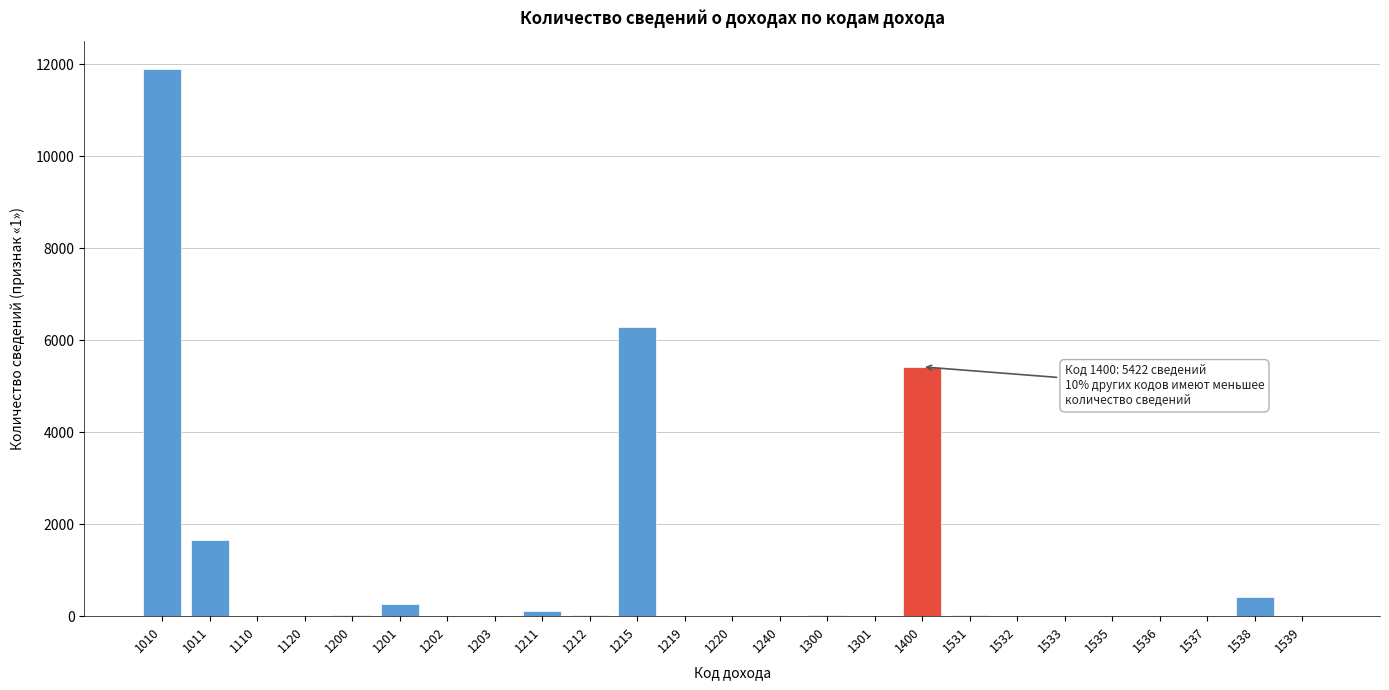

The chart shows a value of 26 at 1200. True or false?

True